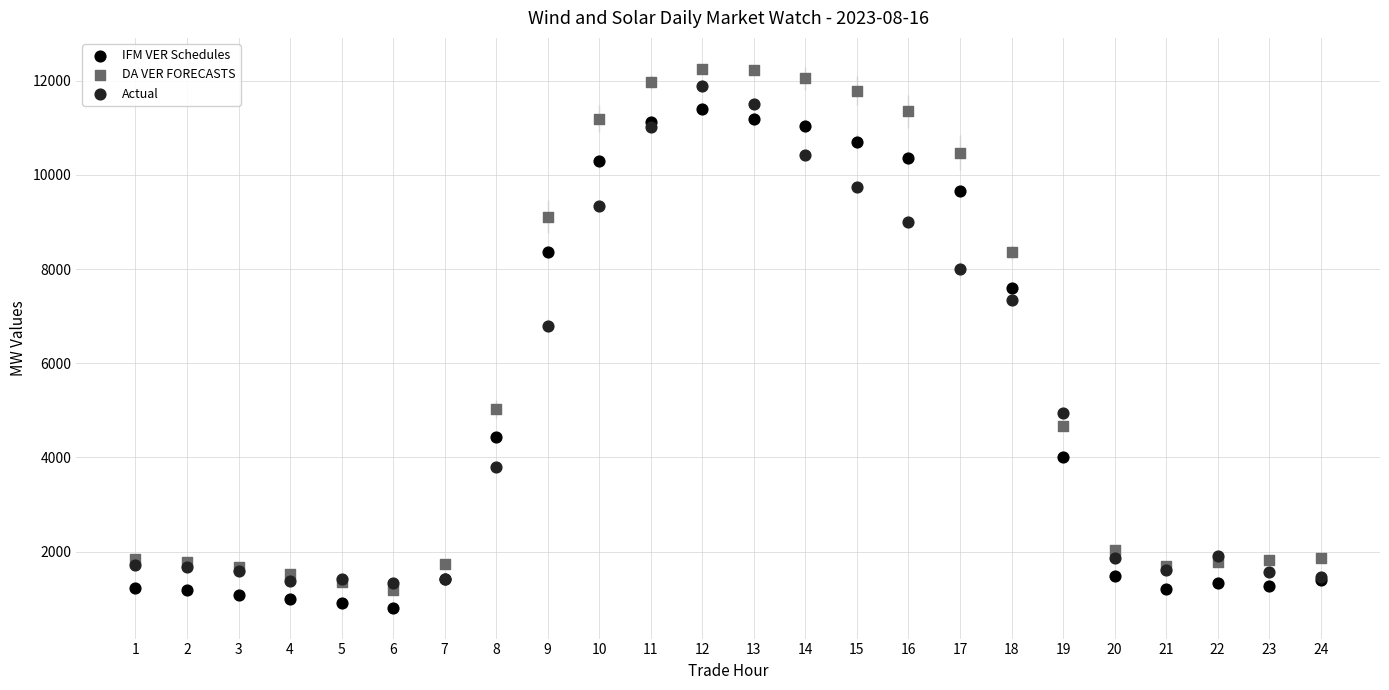

Which series has the largest Y range (max minus min)?

DA VER FORECASTS